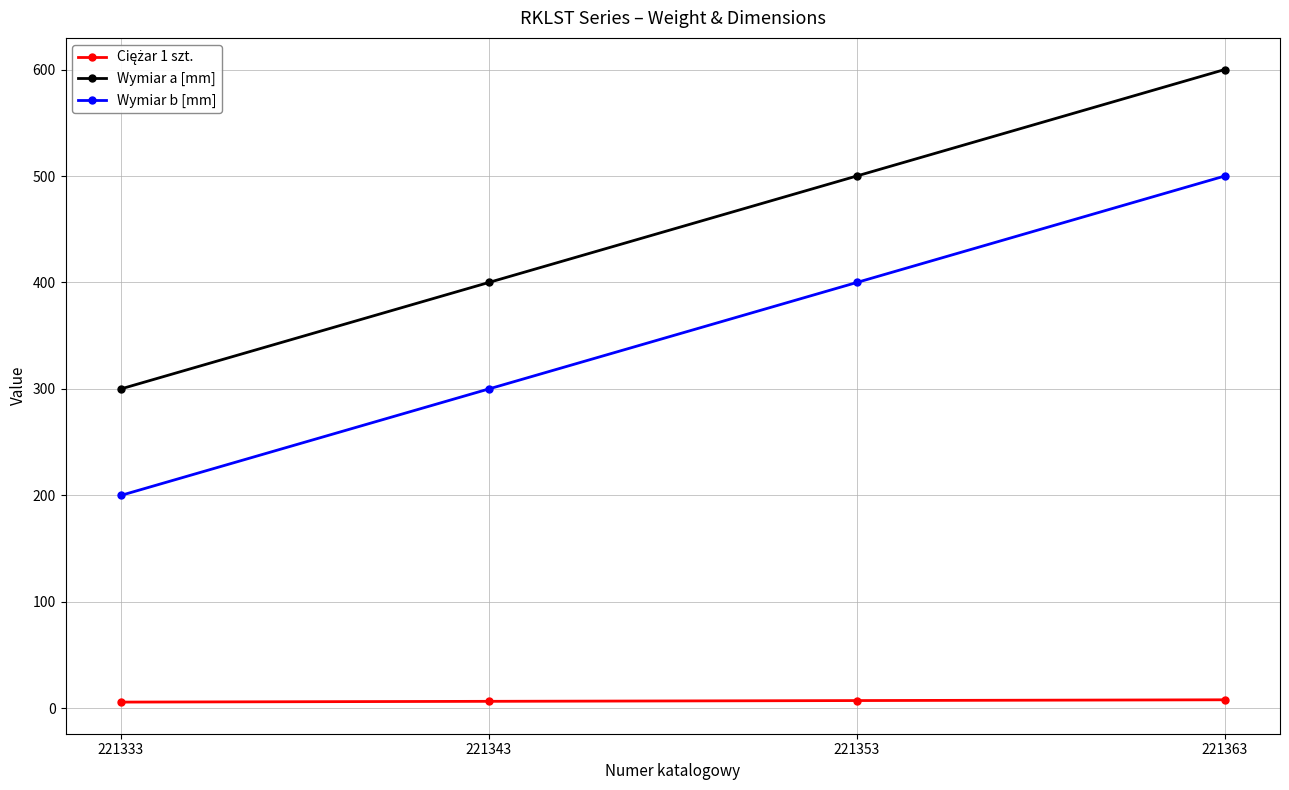

True or false: Wymiar b [mm] and Wymiar a [mm] cross at least once.

False